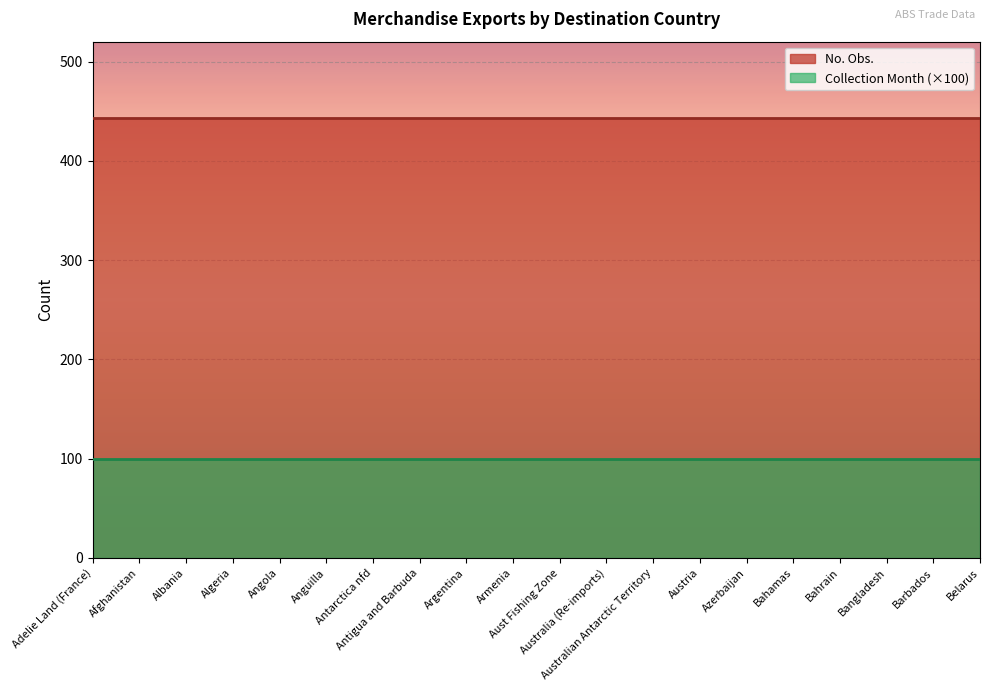

Reading left to right, transcribe all the data shown in this chart.

No. Obs.: Adelie Land (France)=443	Afghanistan=443	Albania=443	Algeria=443	Angola=443	Anguilla=443	Antarctica nfd=443	Antigua and Barbuda=443	Argentina=443	Armenia=443	Aust Fishing Zone=443	Australia (Re-imports)=443	Australian Antarctic Territory=443	Austria=443	Azerbaijan=443	Bahamas=443	Bahrain=443	Bangladesh=443	Barbados=443	Belarus=443
Collection Month: Adelie Land (France)=1	Afghanistan=1	Albania=1	Algeria=1	Angola=1	Anguilla=1	Antarctica nfd=1	Antigua and Barbuda=1	Argentina=1	Armenia=1	Aust Fishing Zone=1	Australia (Re-imports)=1	Australian Antarctic Territory=1	Austria=1	Azerbaijan=1	Bahamas=1	Bahrain=1	Bangladesh=1	Barbados=1	Belarus=1